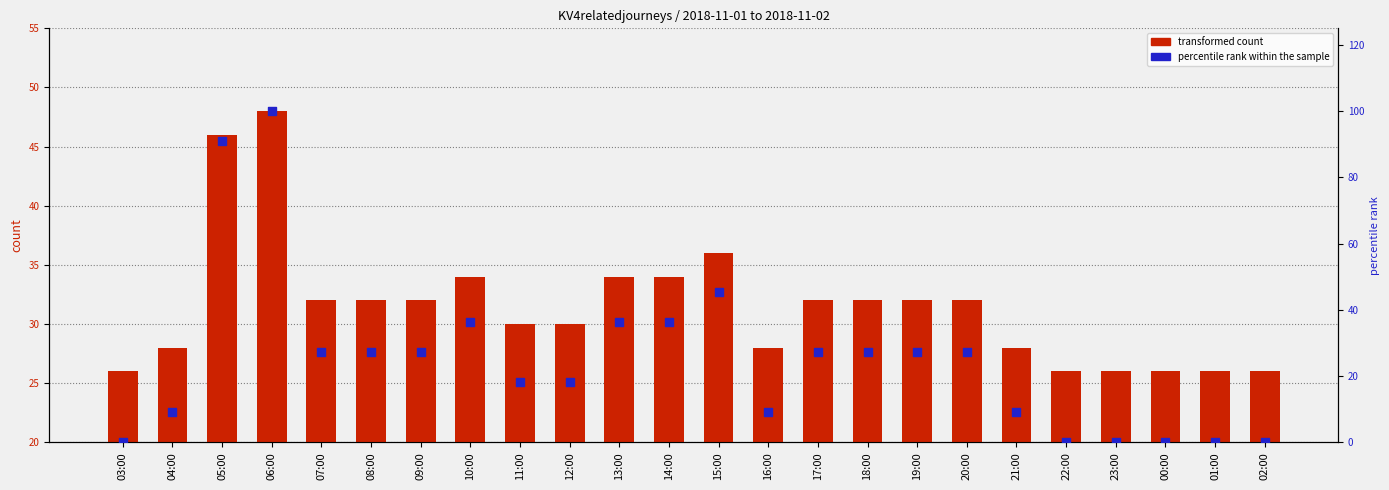

What is the total value across all series at 12:00?

48.2